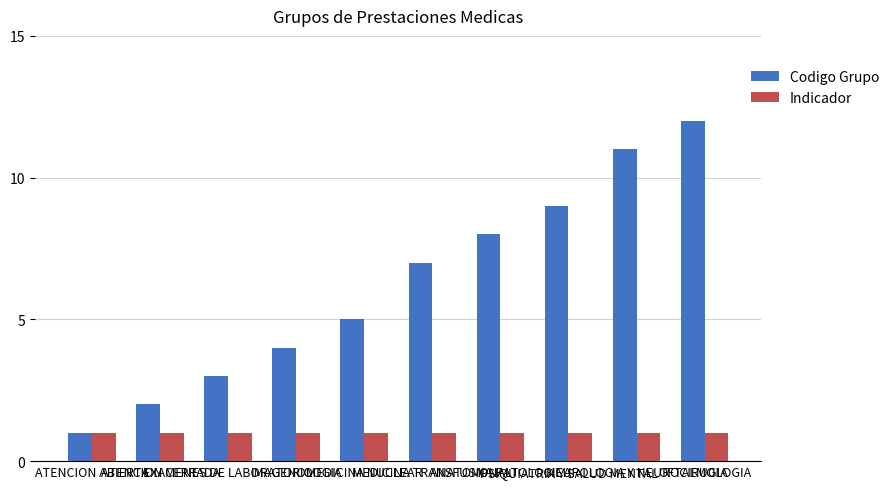

Reading left to right, transcribe all the data shown in this chart.

Codigo Grupo: 1	2	3	4	5	7	8	9	11	12
Indicador: 1	1	1	1	1	1	1	1	1	1